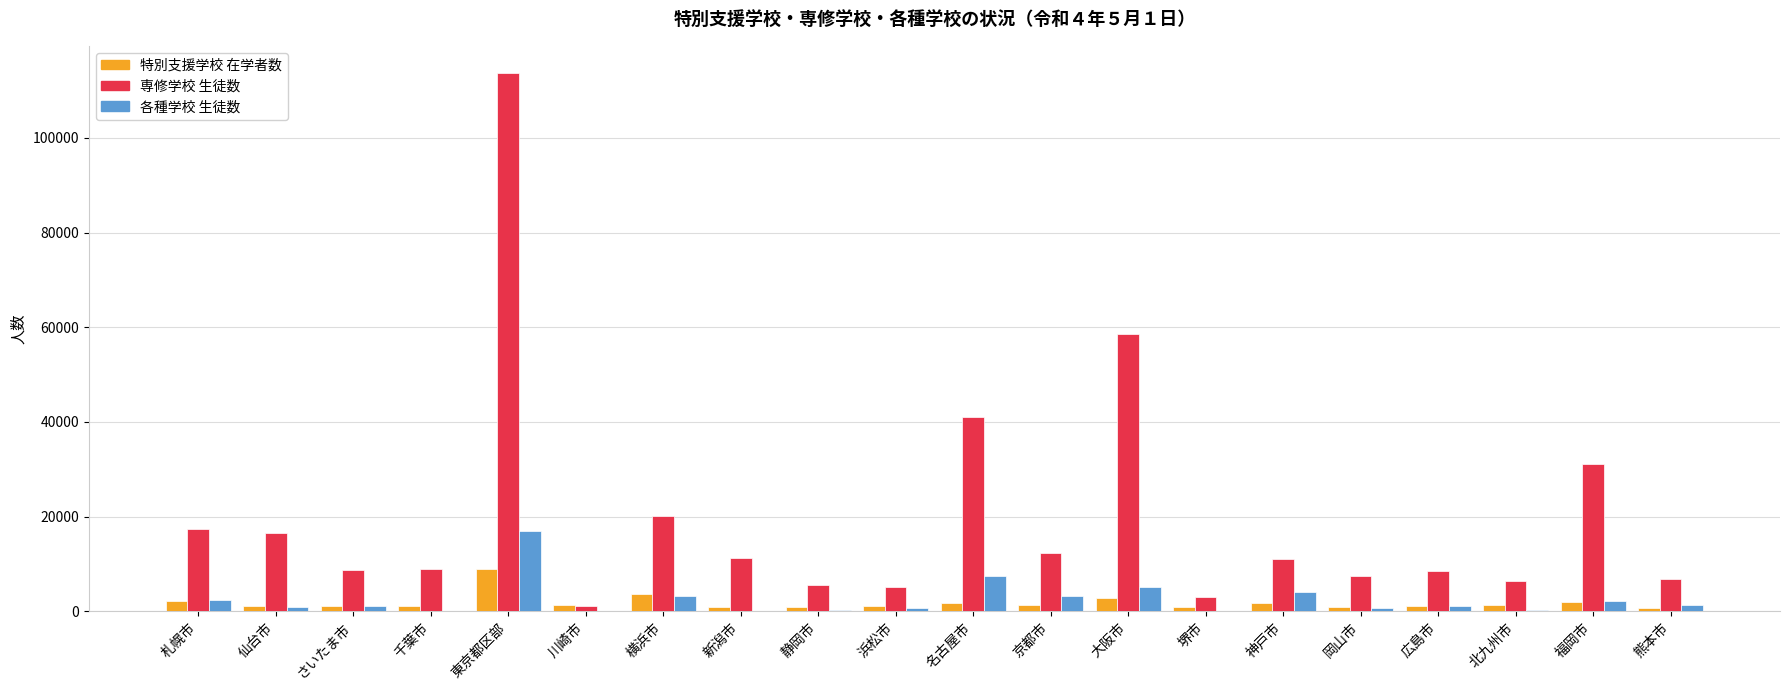

At which label does 特別支援学校 在学者数 reach its peak?

東京都区部